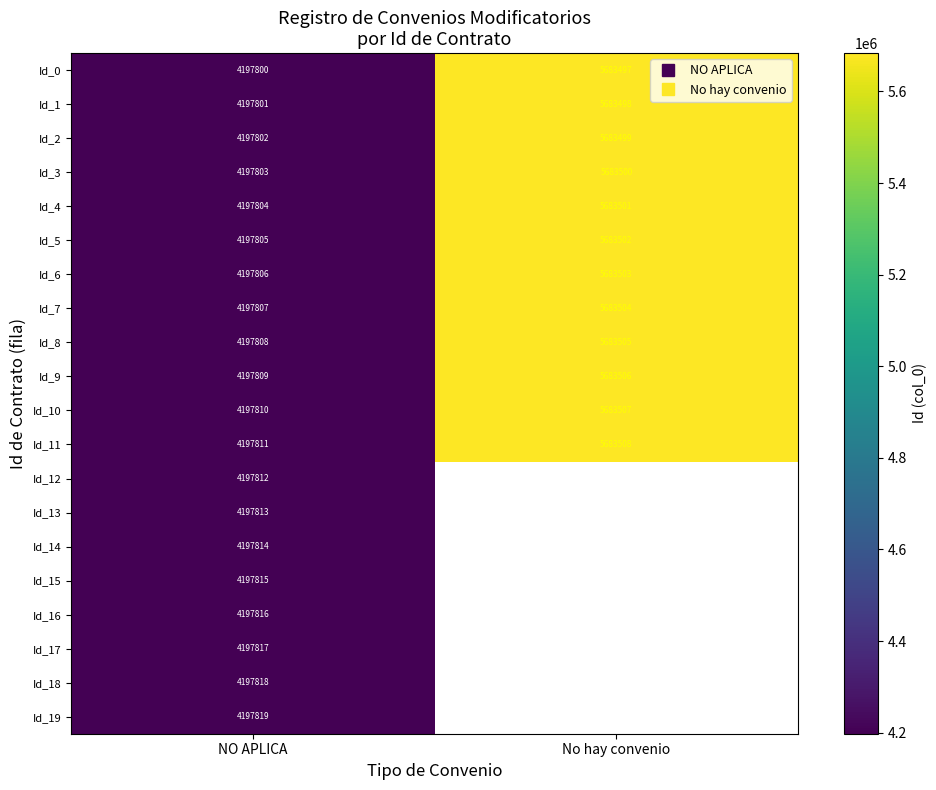

What is the spread (max minus min) of values at No hay convenio?

11.0